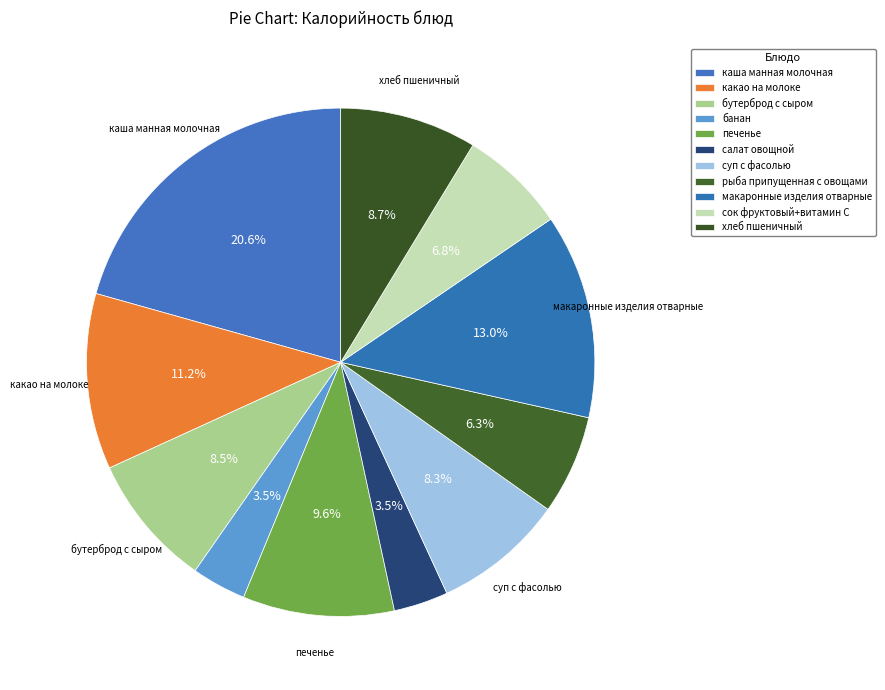

Which slice is the smallest?

банан